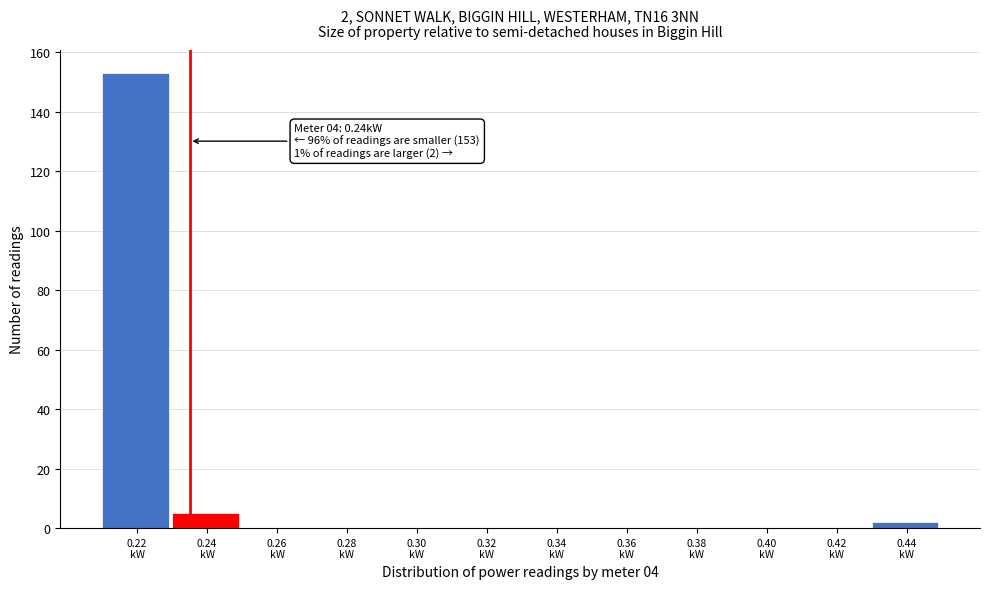

What is the maximum value shown in the chart?

153